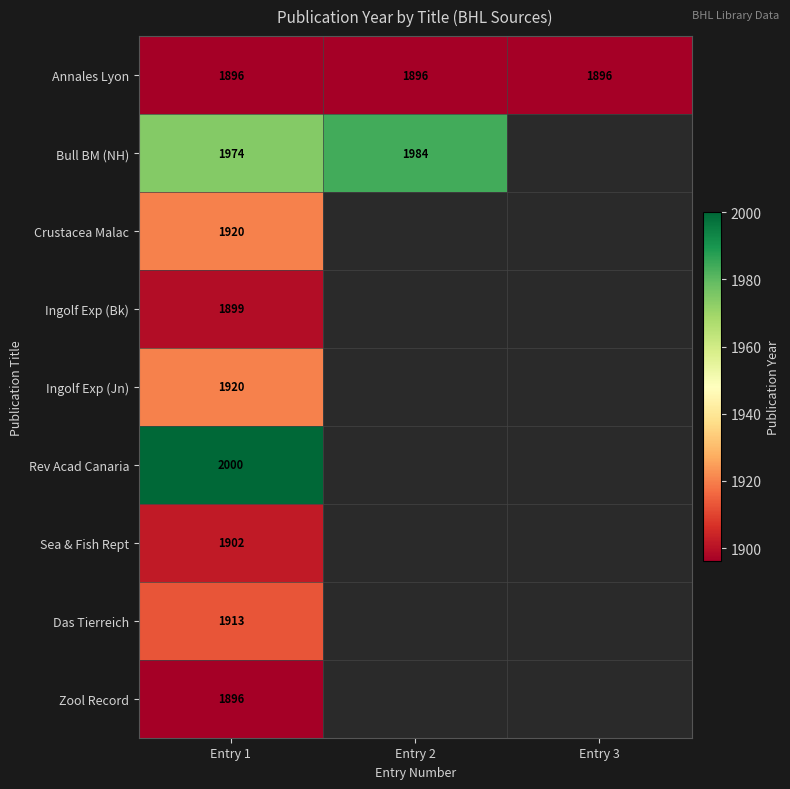

Which category has the highest value across all series?

Entry 1